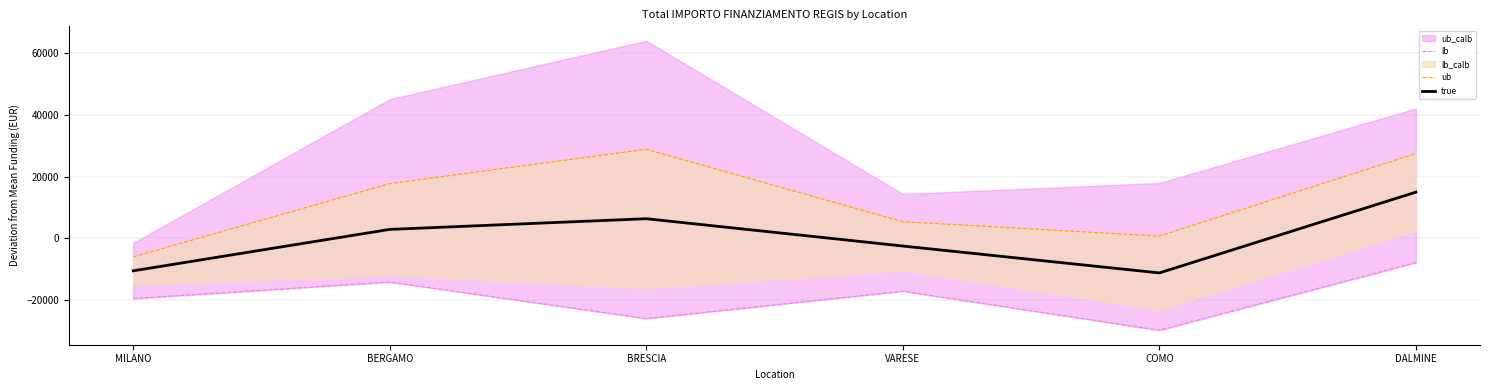

Is it true that ub equals 5394.7 at VARESE?

True